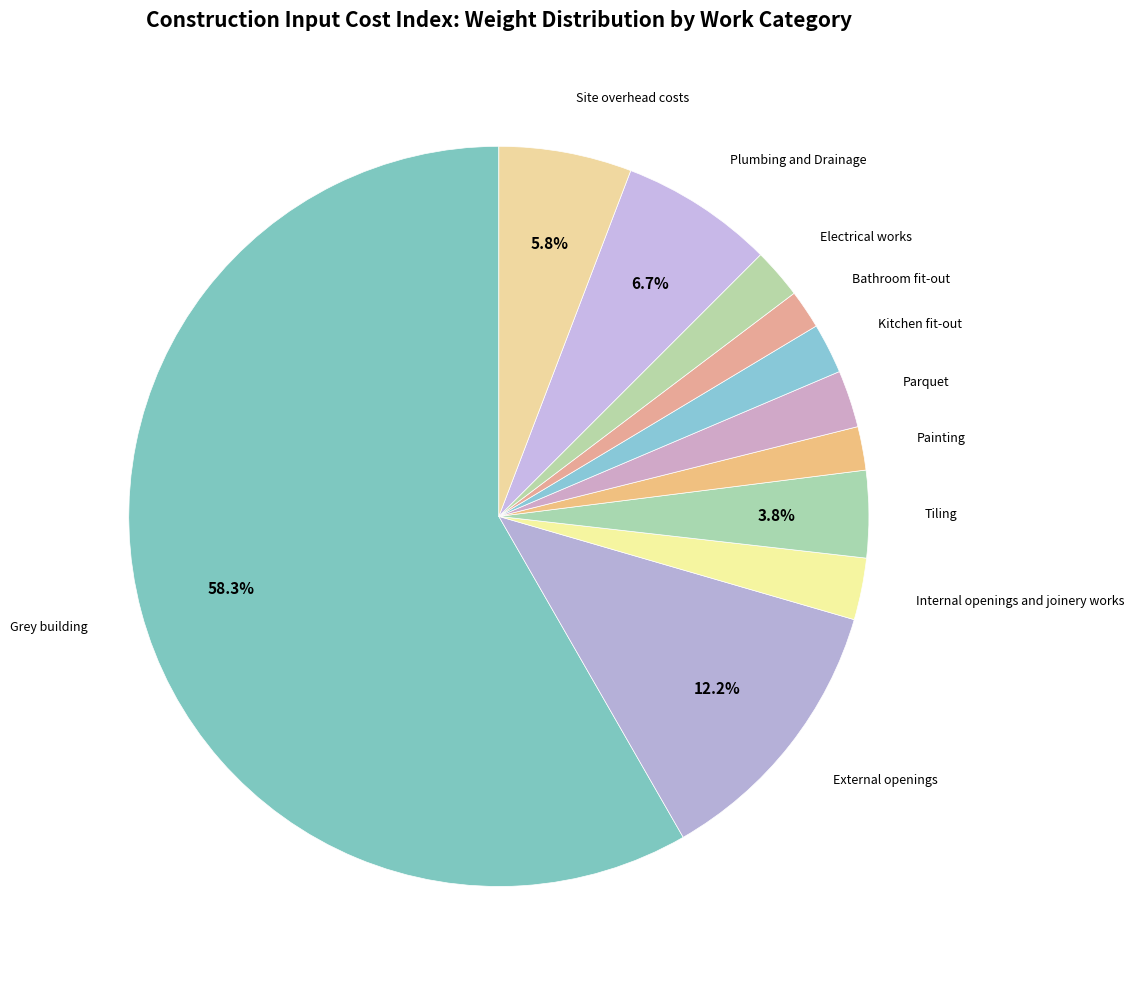

What is the smallest slice in the pie chart?

Bathroom fit-out